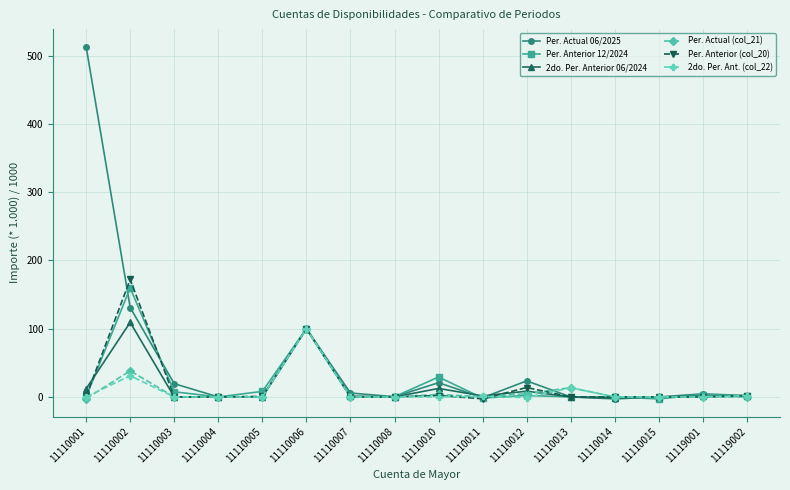

The value of Per. Actual 06/2025 at 11110005 is 0.0. True or false?

True